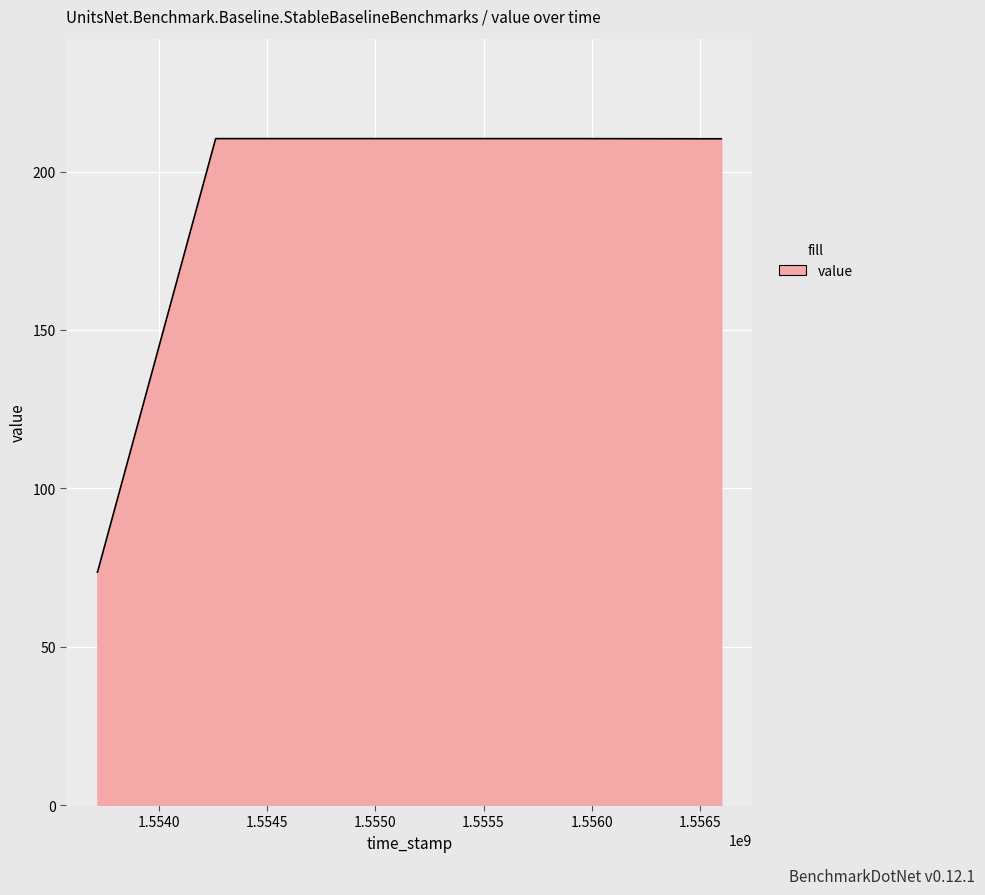

What is the difference between the maximum and minimum values?

136.9